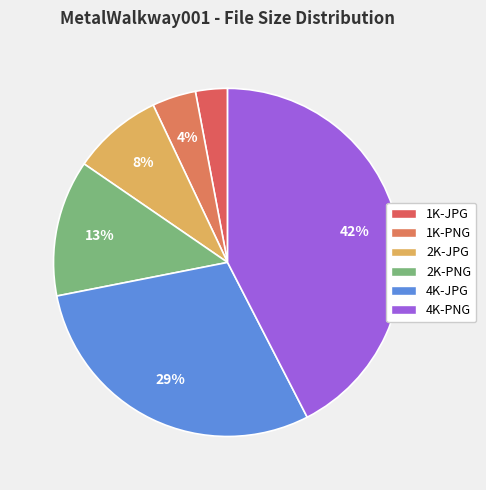

How many slices are in this pie chart?

6